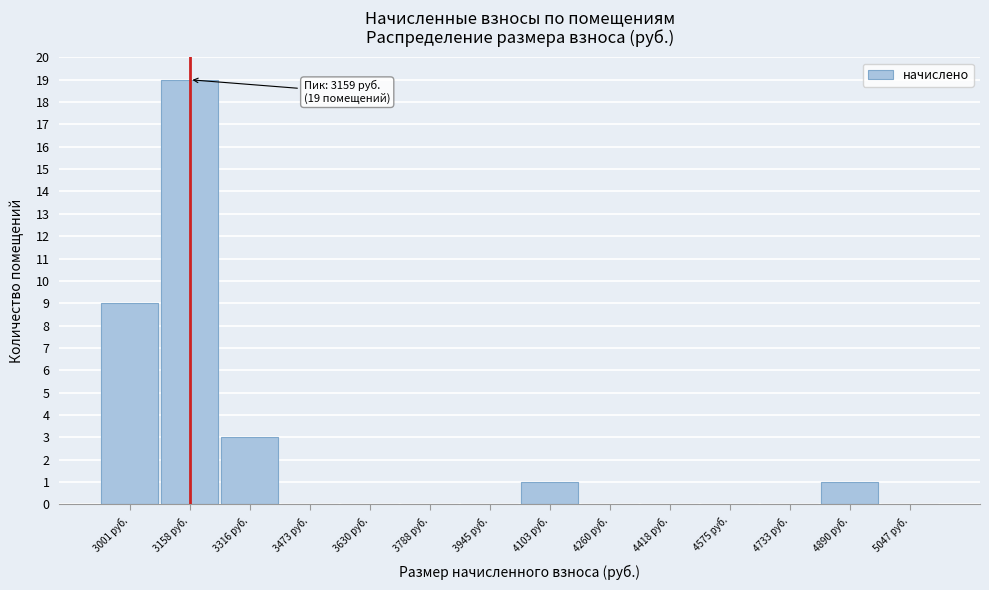

Which range on the x-axis has the tallest bar?

3080 to 3240